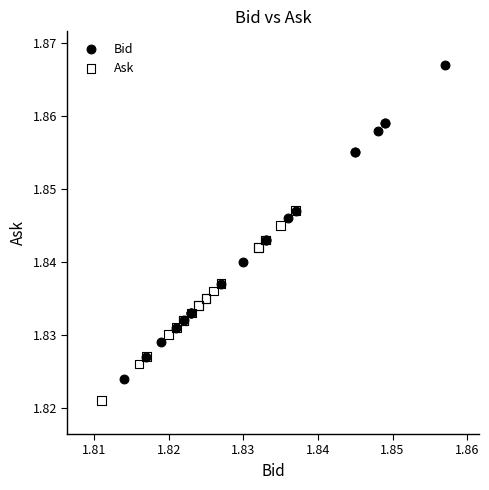

Which series has the widest spread of Y values?

Bid